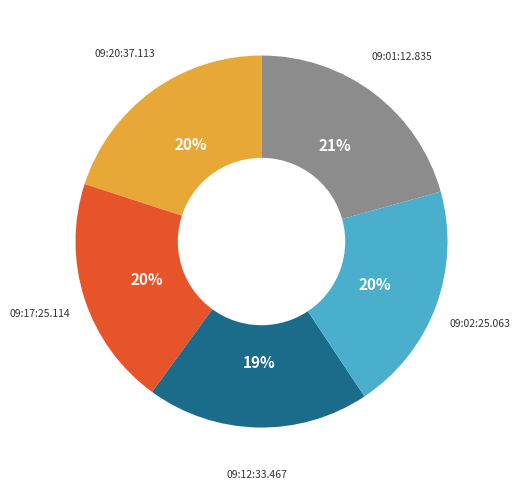

Is there any slice that represents more than half of the pie?

No